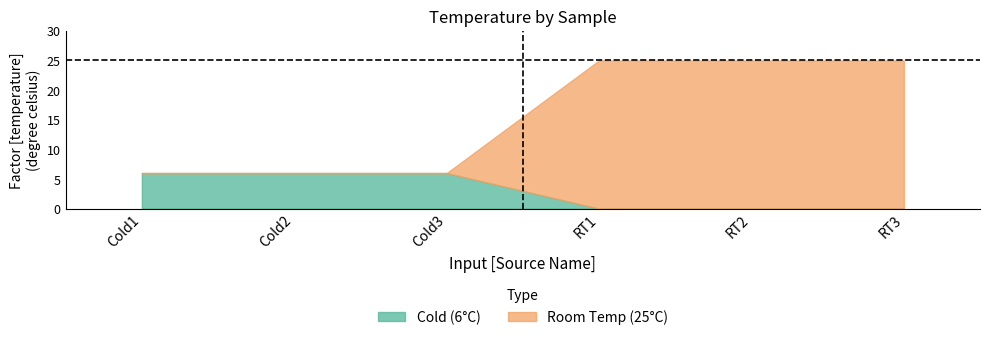

List the series in order of their overall mean, lowest first.

Cold (6°C), Room Temp (25°C)